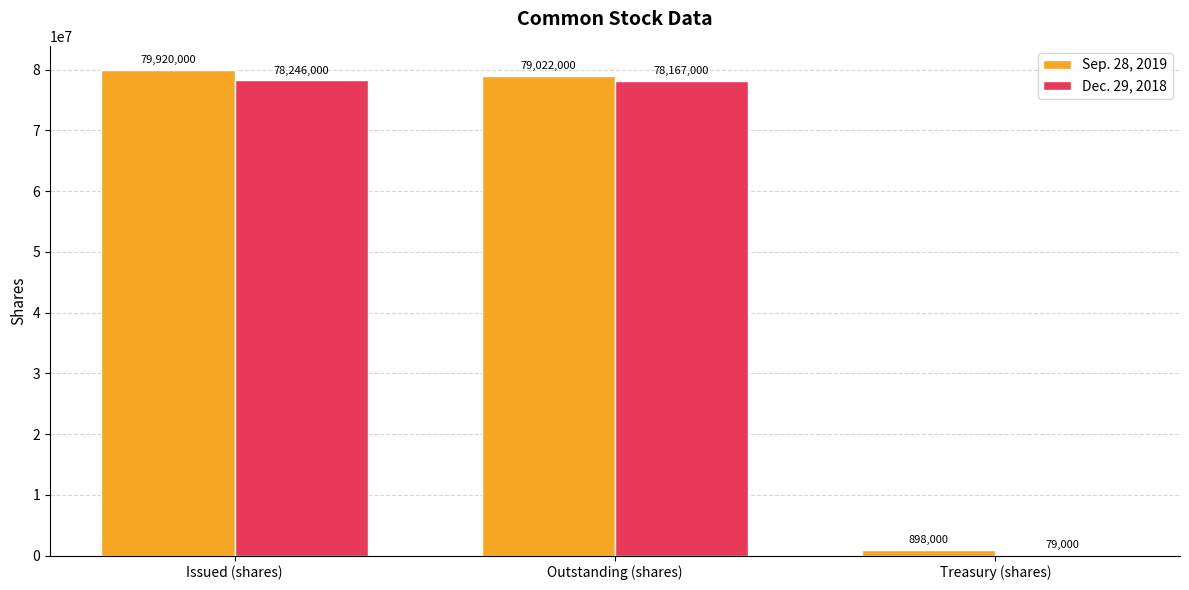

At which label does Sep. 28, 2019 first exceed 79022000?

Issued (shares)